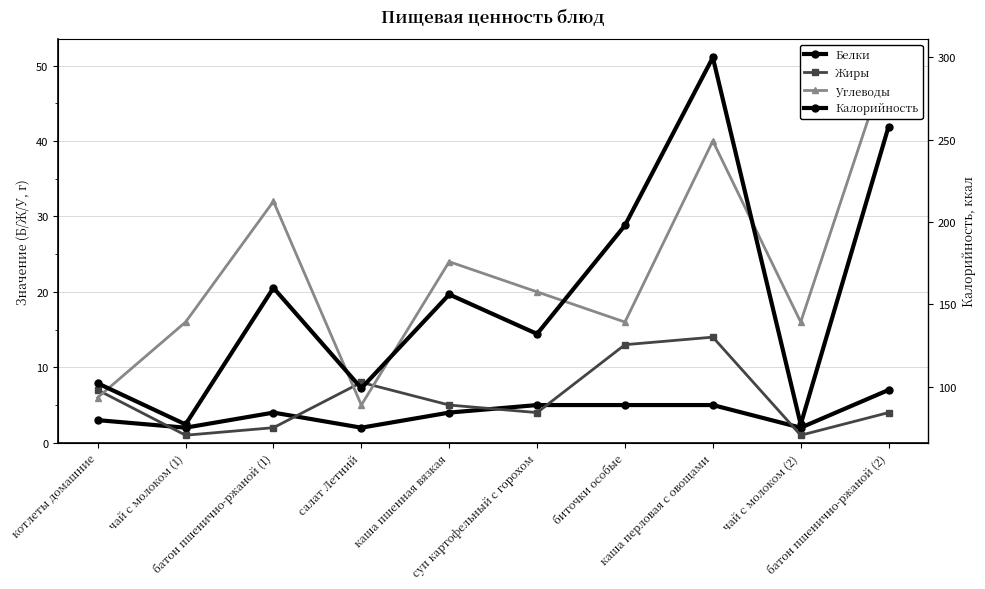

What is the average value of the Жиры series?

6